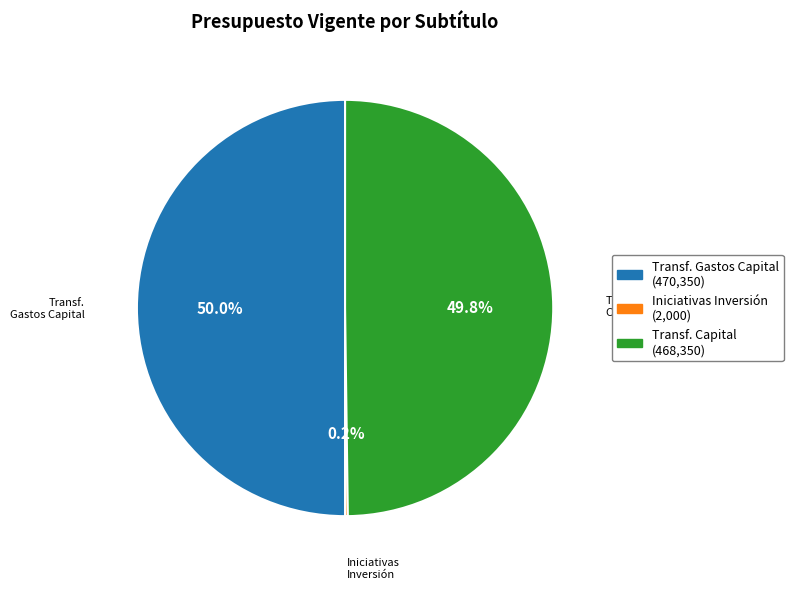

How many slices are in this pie chart?

3